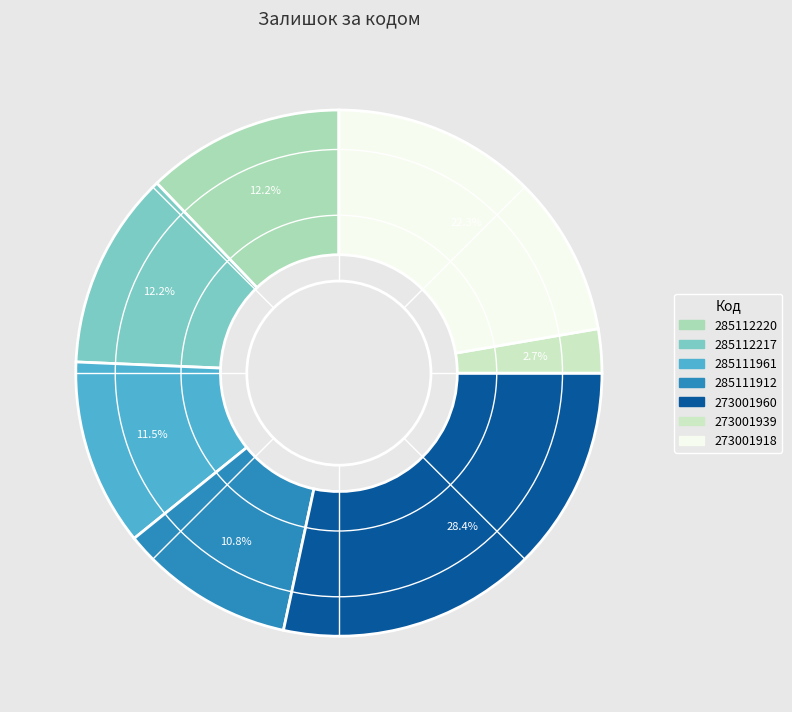

To the nearest percent, what is the difference between the 273001918 and 273001960 slice percentages?

6%